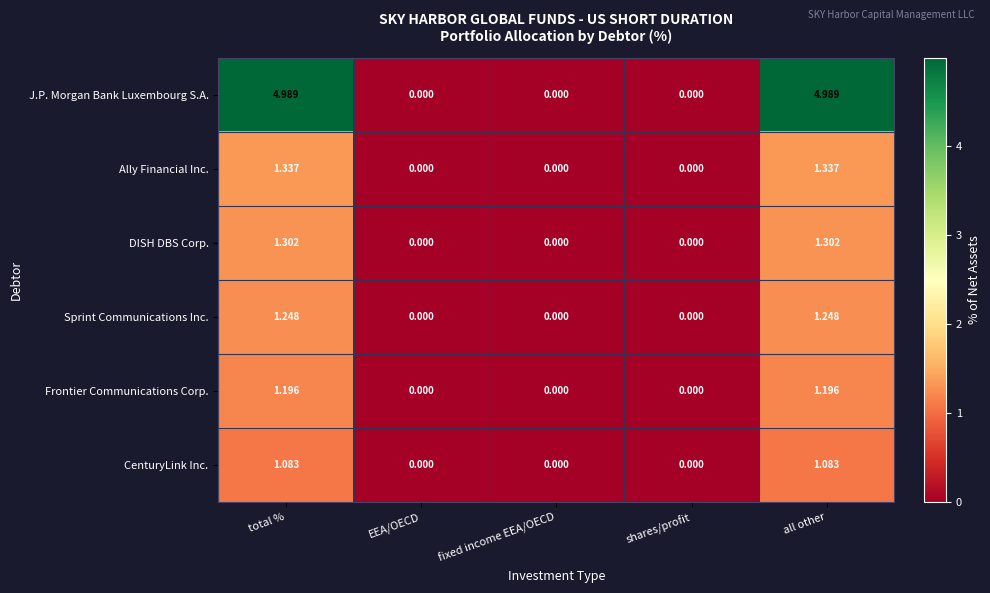

Between total % and shares/profit, which series saw the biggest shift?

J.P. Morgan Bank Luxembourg S.A.